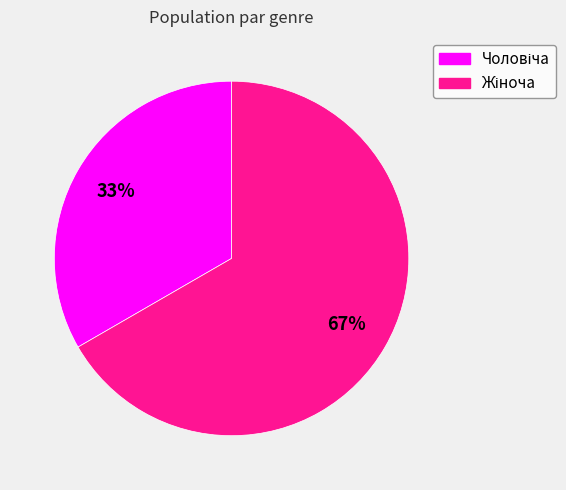

To the nearest percent, what is the average slice percentage?

50%